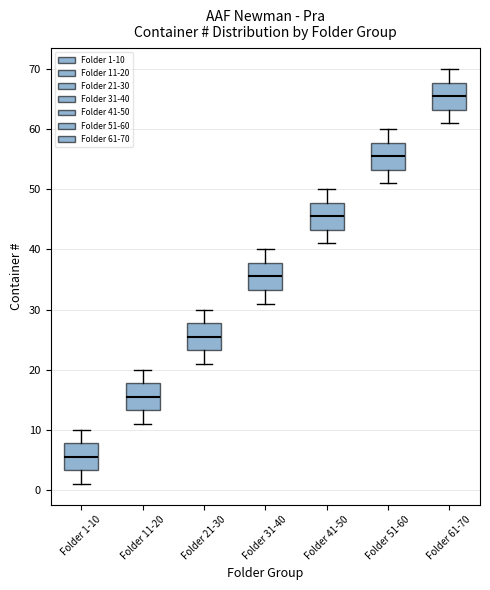

Reading left to right, read every box against the y-axis: the position of its median line, the range the box covers, and the ends of its whiskers. The values are not printed on the chart, so give them approximately, as read against the axis.

Folder 1-10: median 6, box 3 to 8, whiskers 1 to 10
Folder 11-20: median 16, box 13 to 18, whiskers 11 to 20
Folder 21-30: median 26, box 23 to 28, whiskers 21 to 30
Folder 31-40: median 36, box 33 to 38, whiskers 31 to 40
Folder 41-50: median 46, box 43 to 48, whiskers 41 to 50
Folder 51-60: median 56, box 53 to 58, whiskers 51 to 60
Folder 61-70: median 66, box 63 to 68, whiskers 61 to 70